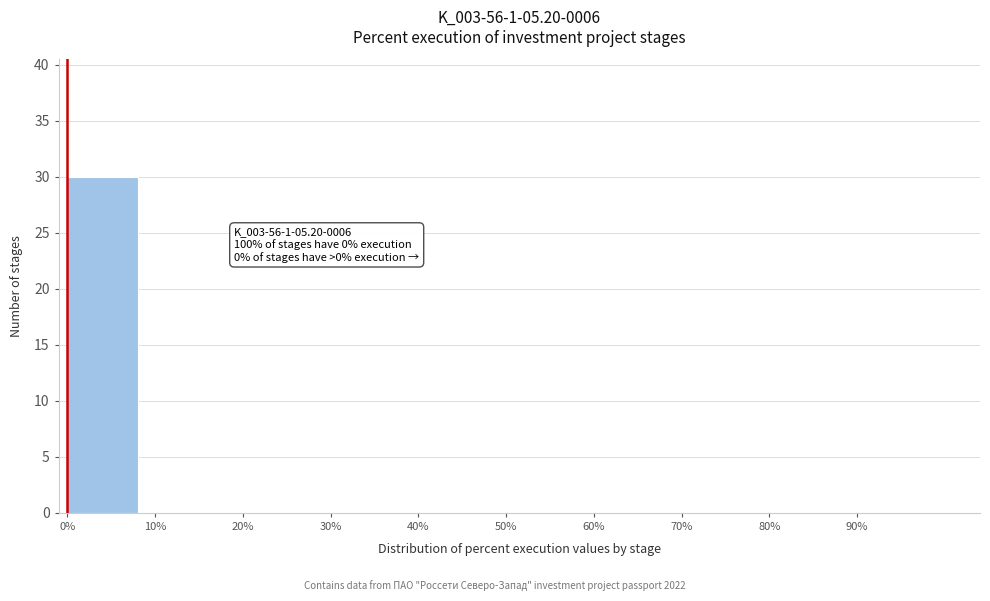

Over which range of the x-axis is the bar tallest?

0 to 10